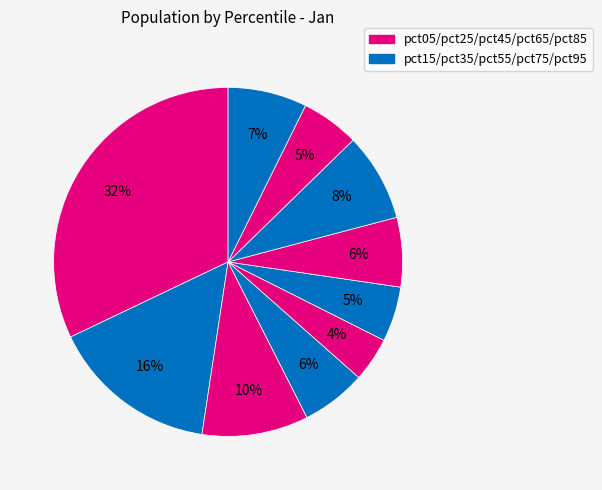

How many slices are in this pie chart?

10